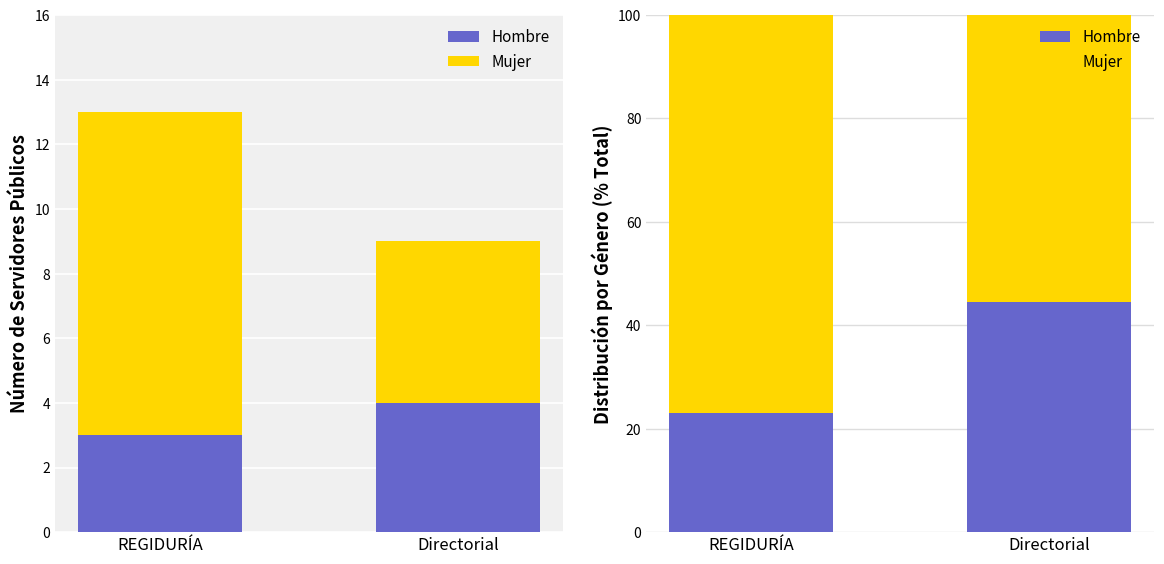

Is the value of Mujer at Directorial greater than the value of Hombre at REGIDURÍA?

Yes